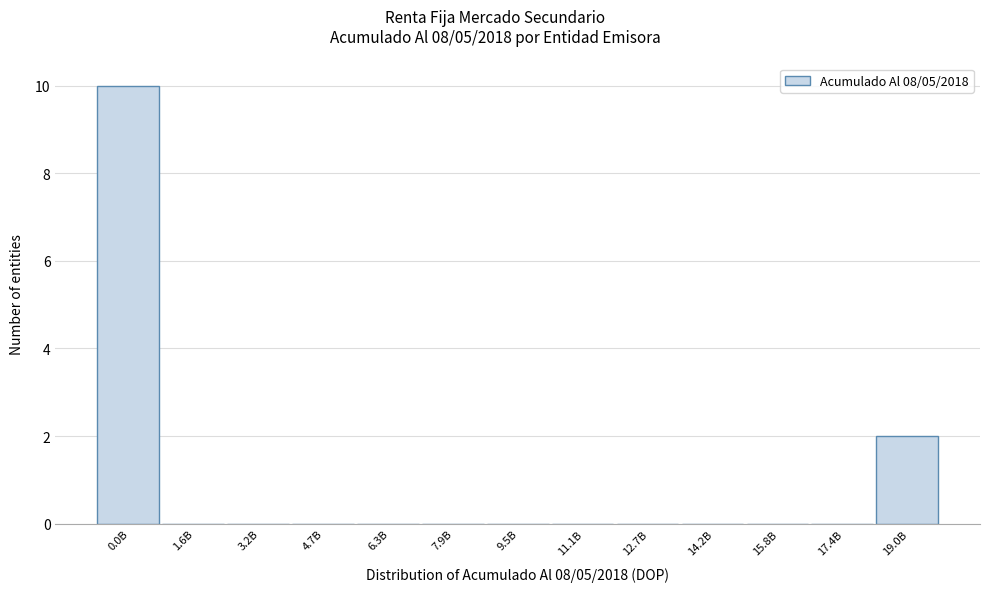

Reading right to left, extract all data points from this chart.

19.0B=2	17.4B=0	15.8B=0	14.2B=0	12.7B=0	11.1B=0	9.5B=0	7.9B=0	6.3B=0	4.7B=0	3.2B=0	1.6B=0	0.0B=10